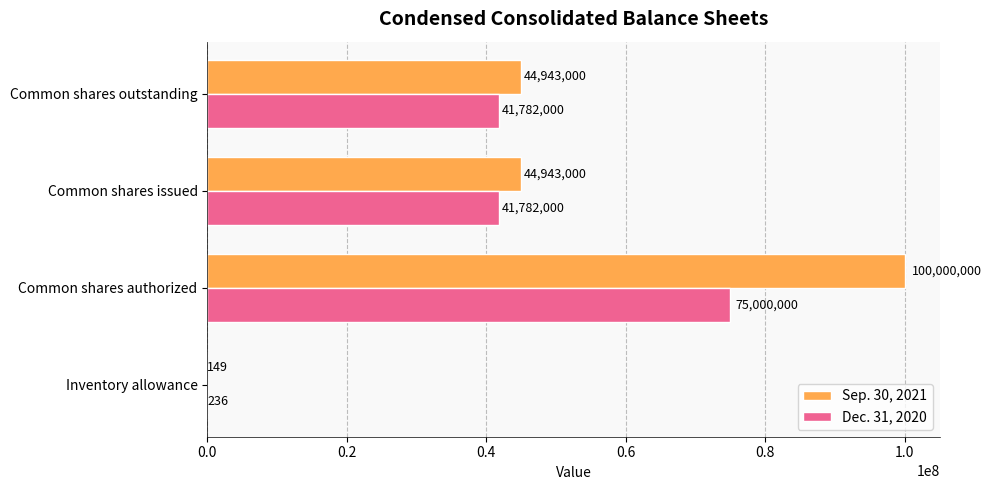

What is the highest value of the Sep. 30, 2021 series?

100000000